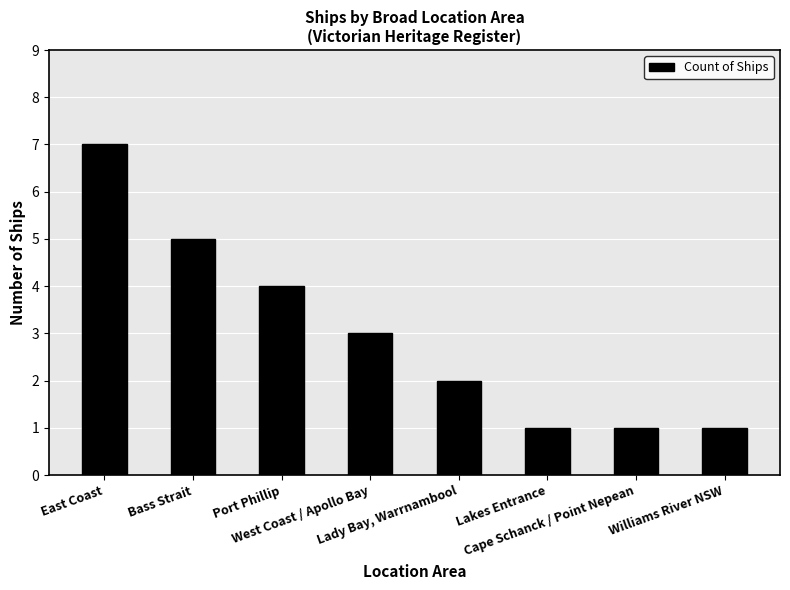

Reading left to right, what are all the values shown in this chart?

East Coast=7	Bass Strait=5	Port Phillip=4	West Coast / Apollo Bay=3	Lady Bay, Warrnambool=2	Lakes Entrance=1	Cape Schanck / Point Nepean=1	Williams River NSW=1